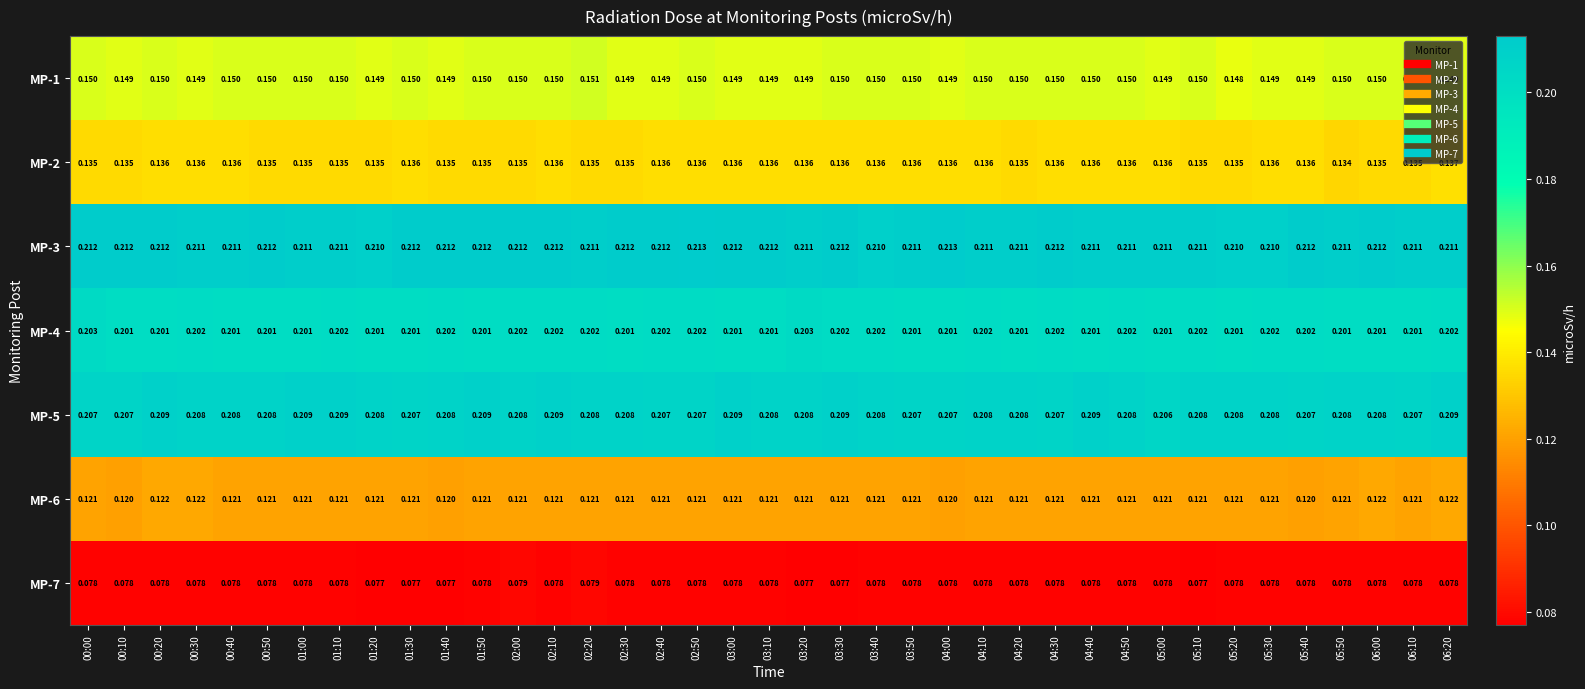

Is the value of MP-6 at 03:30 greater than the value of MP-7 at 06:10?

Yes